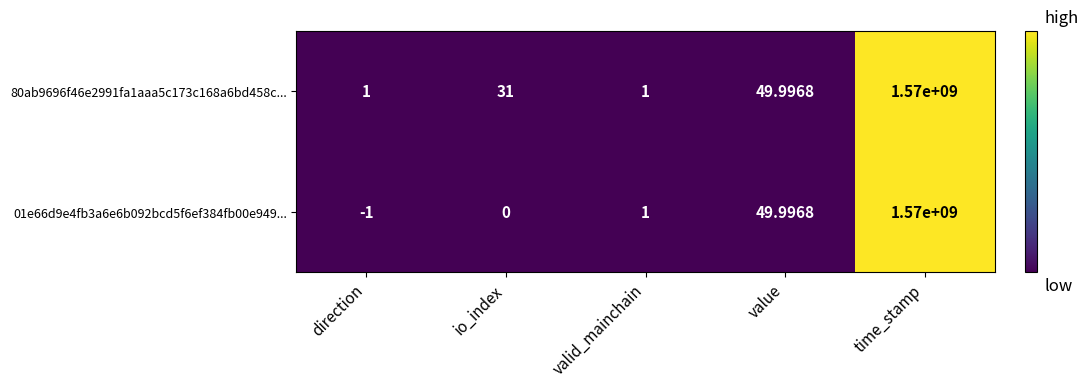

At which label is 80ab9696f46e2991fa1aaa5c173c168a6bd458c... closest to 785000000?

value